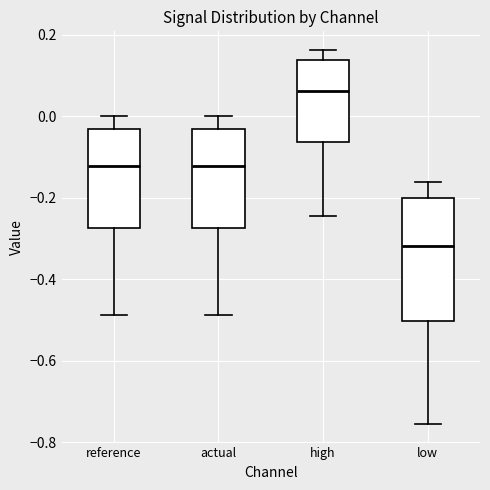

Reading left to right, read every box against the y-axis: the position of its median line, the range the box covers, and the ends of its whiskers. The values are not printed on the chart, so give them approximately, as read against the axis.

reference: median -0.12, box -0.28 to -0.04, whiskers -0.48 to 0.00
actual: median -0.12, box -0.28 to -0.04, whiskers -0.48 to 0.00
high: median 0.06, box -0.06 to 0.14, whiskers -0.24 to 0.16
low: median -0.32, box -0.50 to -0.20, whiskers -0.76 to -0.16